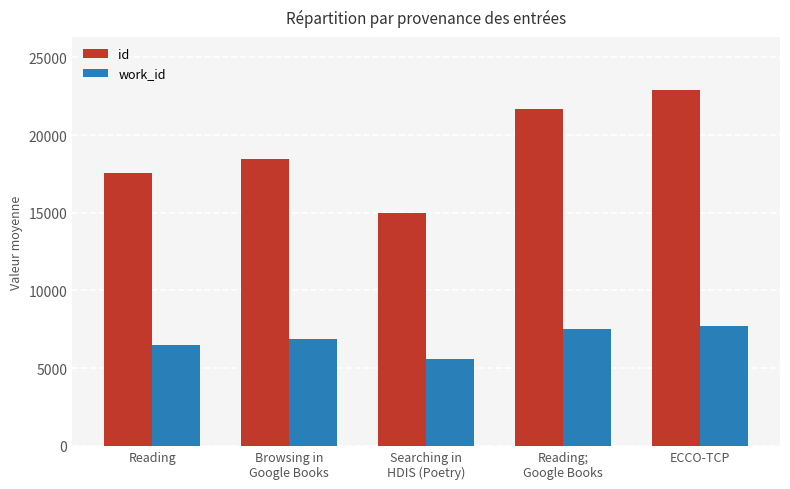

Which series has the widest spread of values?

id